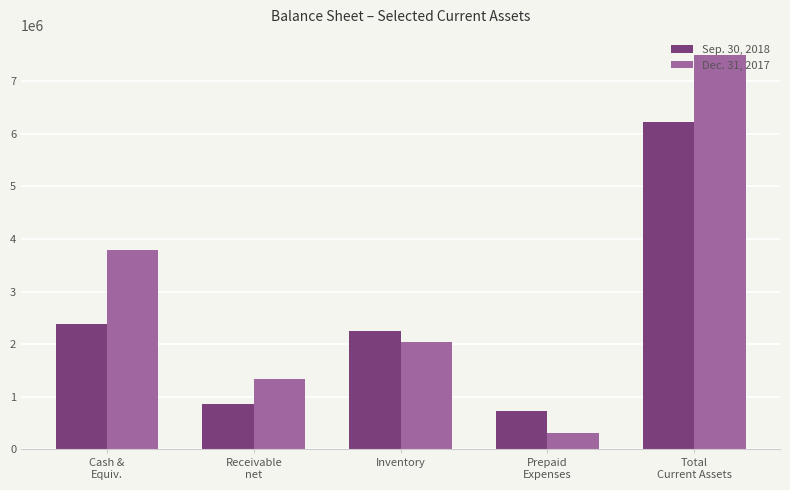

Which series has the largest total across all categories?

Dec. 31, 2017